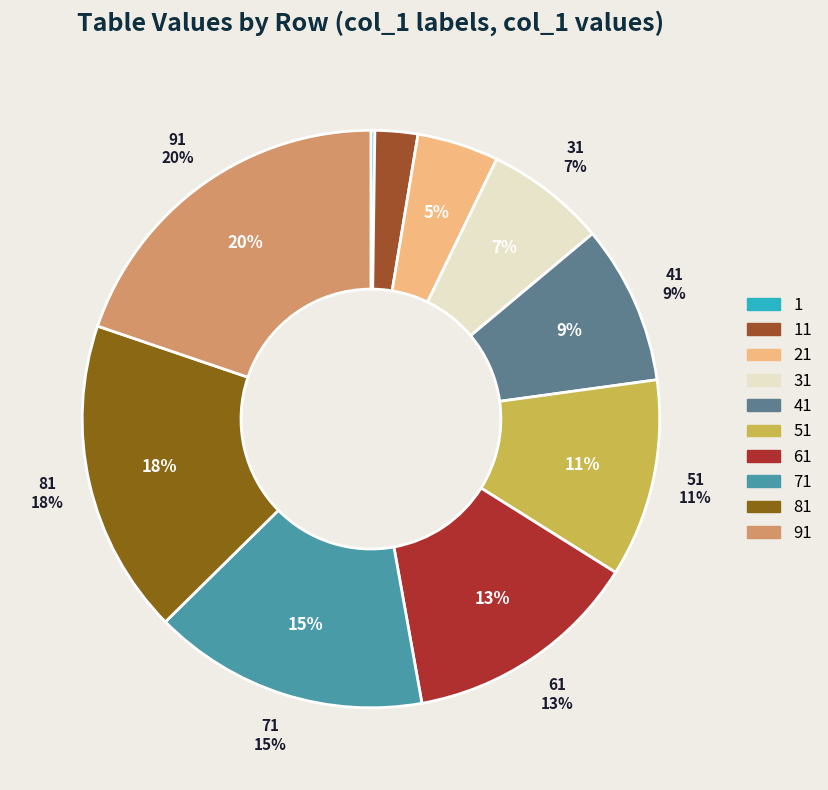

To the nearest percent, what is the difference between the 8 and 6 slice percentages?

4%